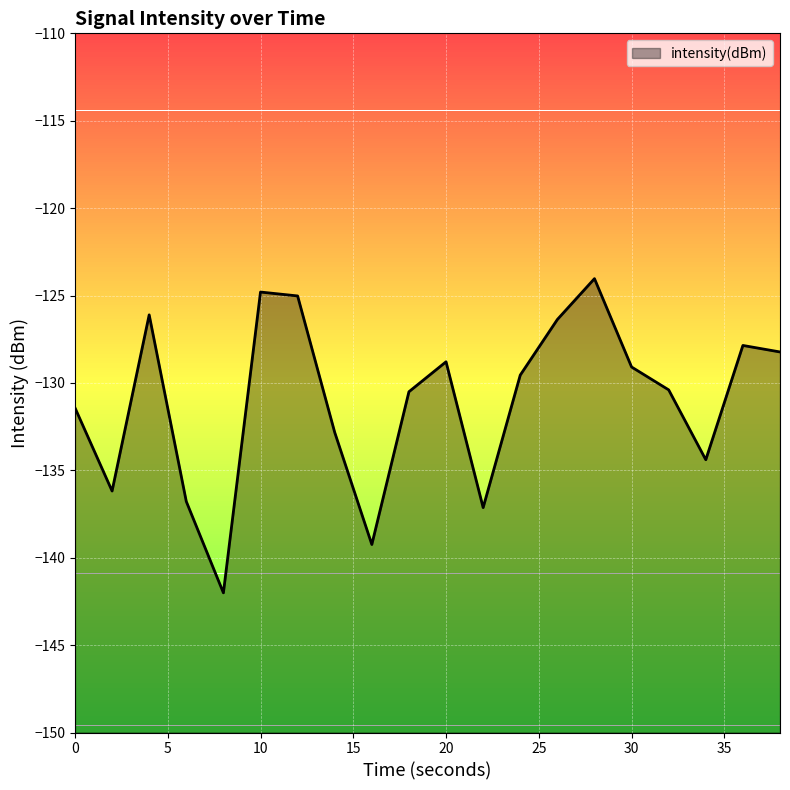

What is the smallest value displayed?

-142.0